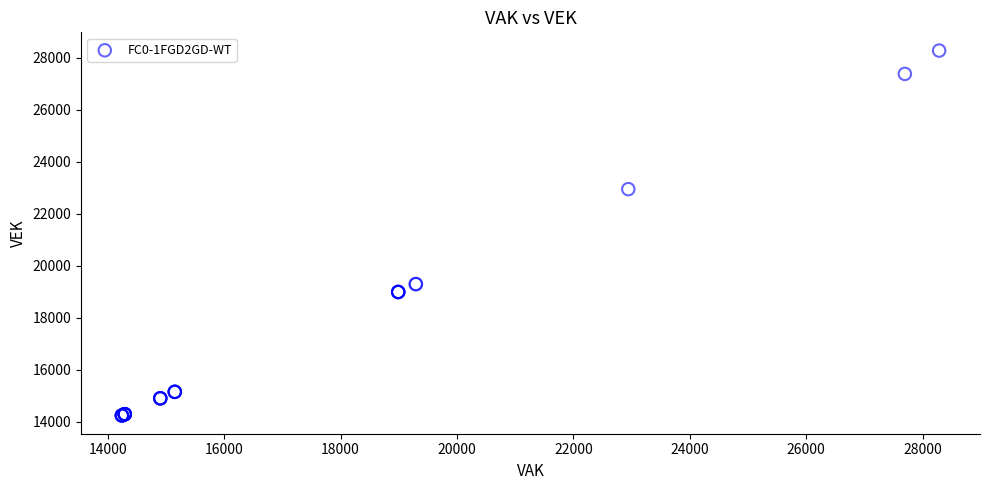

What Y value in the scatter plot is closest to 21256?

22944